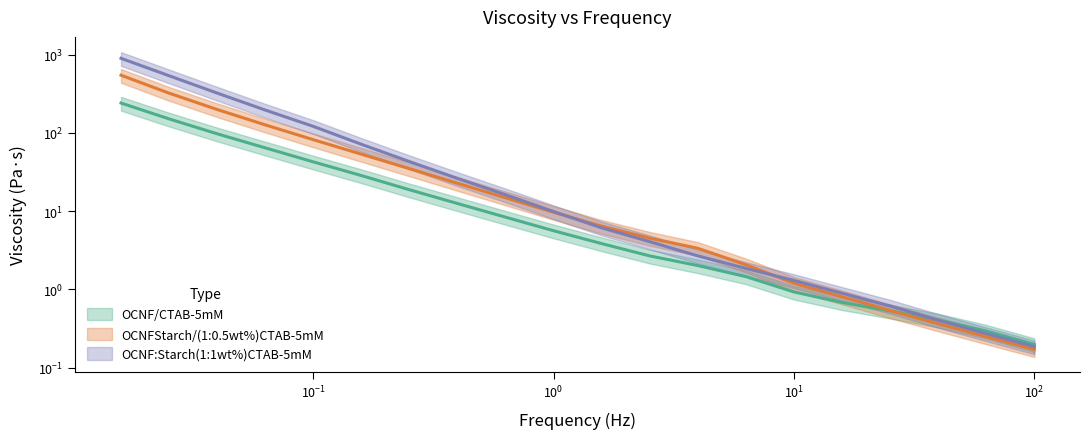

What is the sum of all OCNF:Starch(1:1wt%)CTAB-5mM values?

2266.9